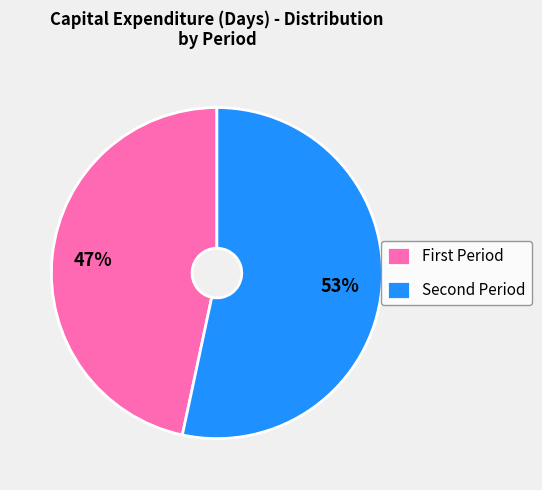

To the nearest percent, what is the average slice percentage?

50%